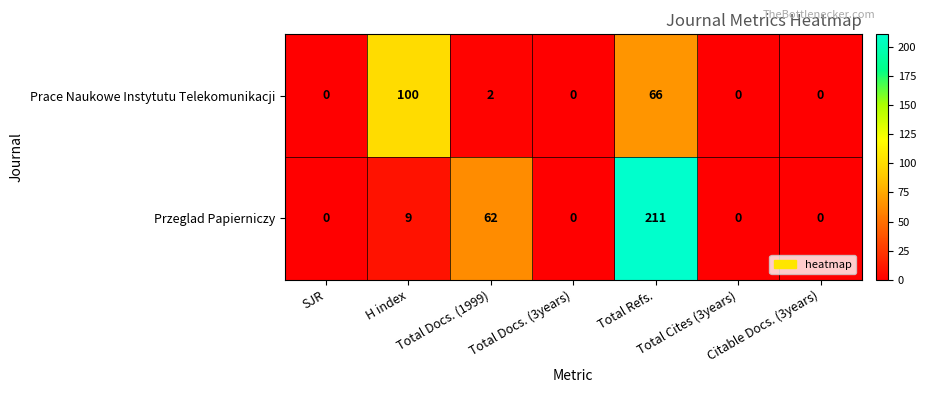

Rank the series by their maximum value, from highest to lowest.

Przeglad Papierniczy, Prace Naukowe Instytutu Telekomunikacji